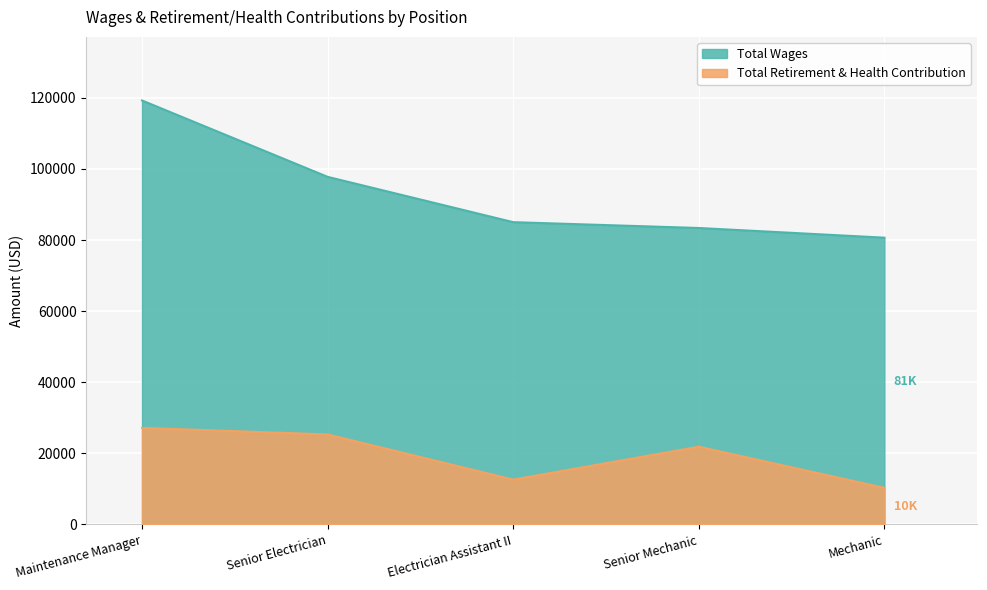

Is the value of Total Wages at Electrician Assistant II greater than the value of Total Retirement & Health Contribution at Senior Electrician?

Yes